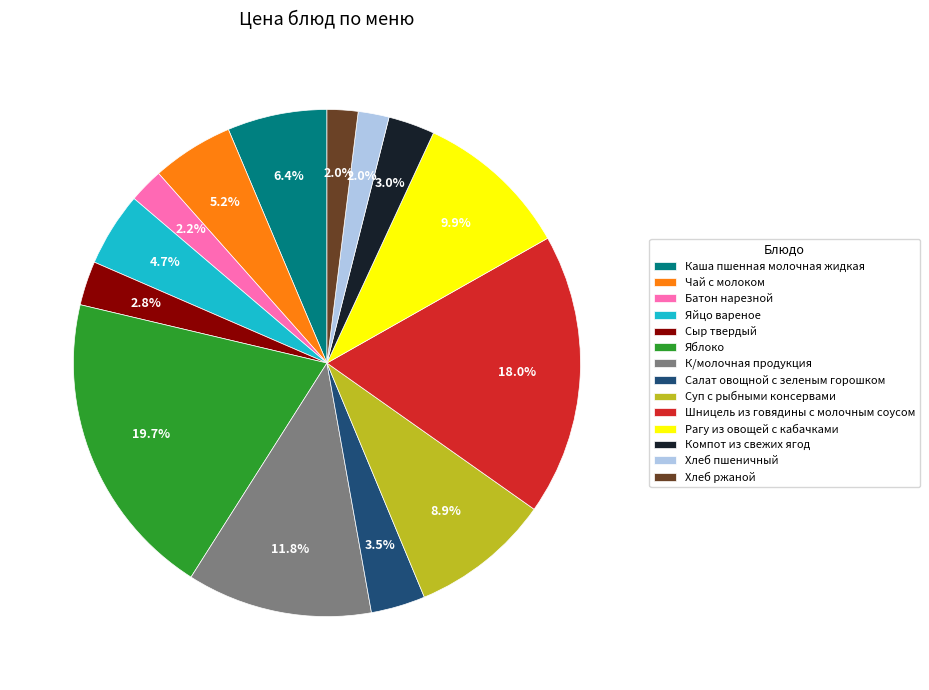

The Сыр твердый slice represents 3% of the pie. True or false?

True